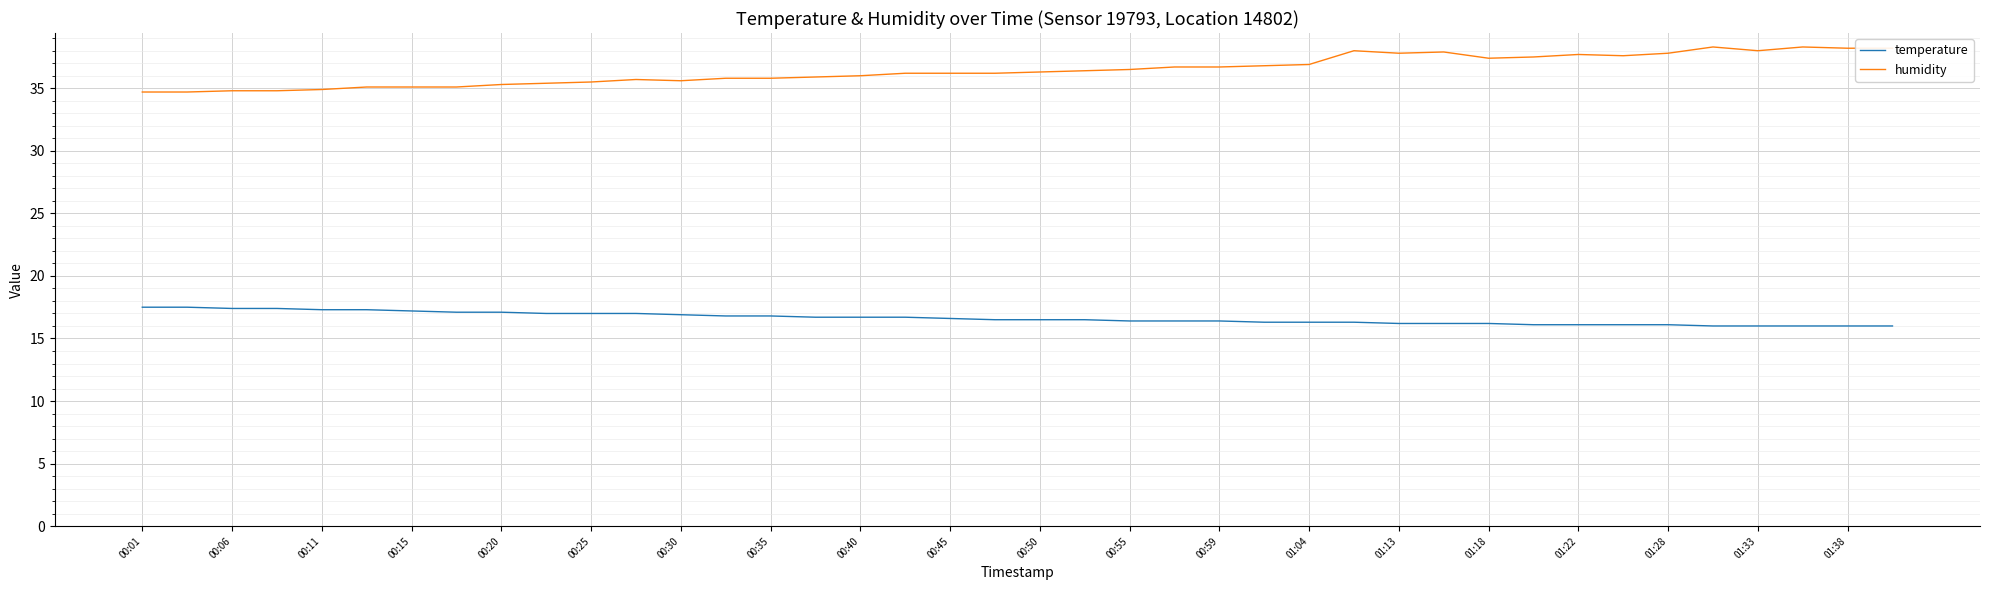

Rank the series by their maximum value, from highest to lowest.

humidity, temperature